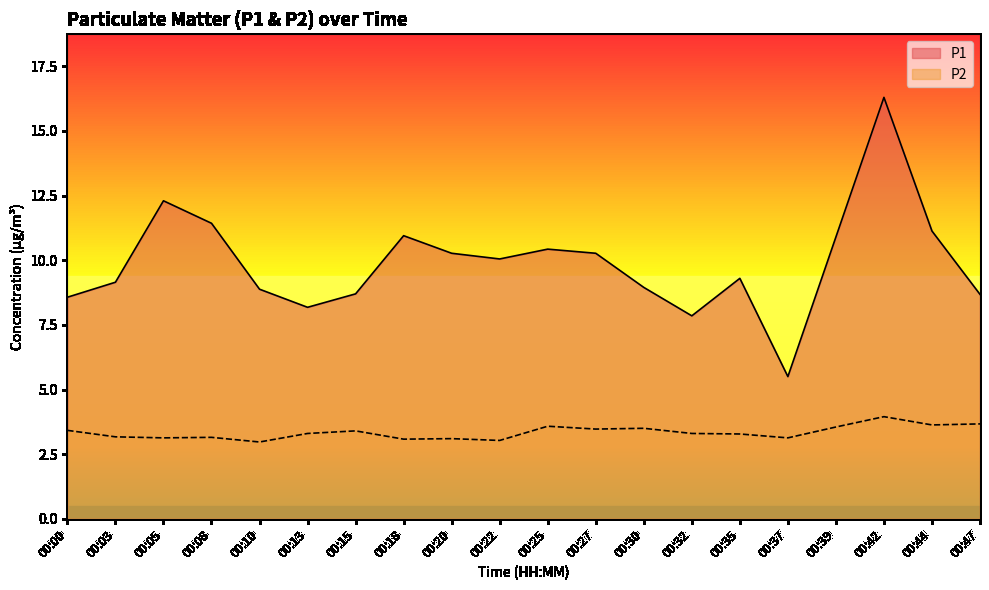

At 00:39, list the series in order from smallest to largest.

P2, P1